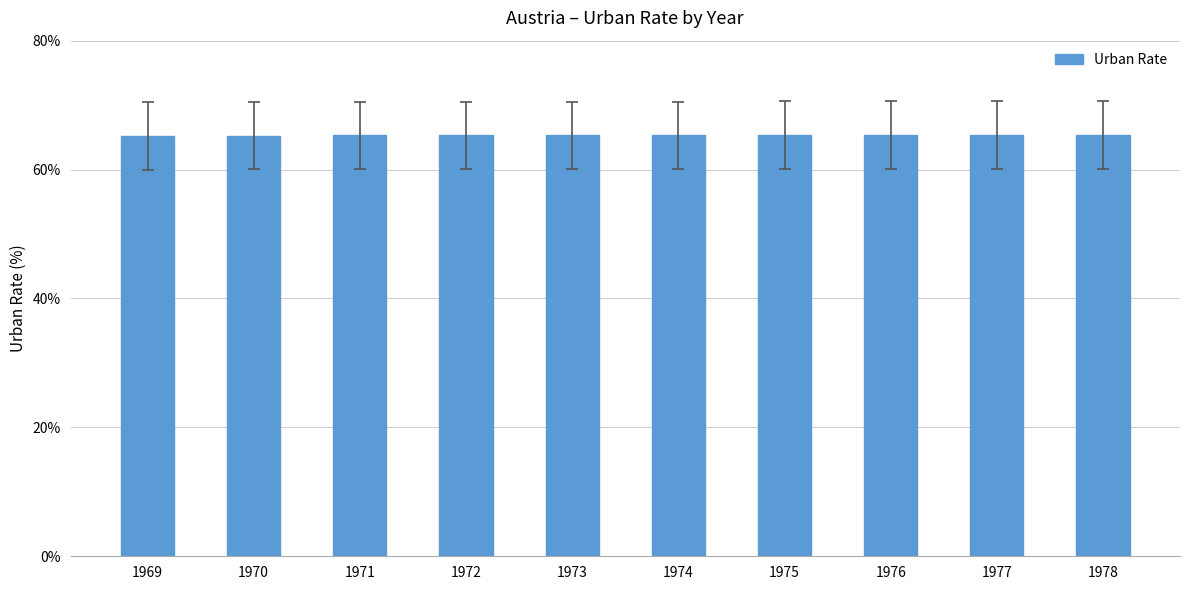

Is it true that the value at 1972 is 90.8?

False